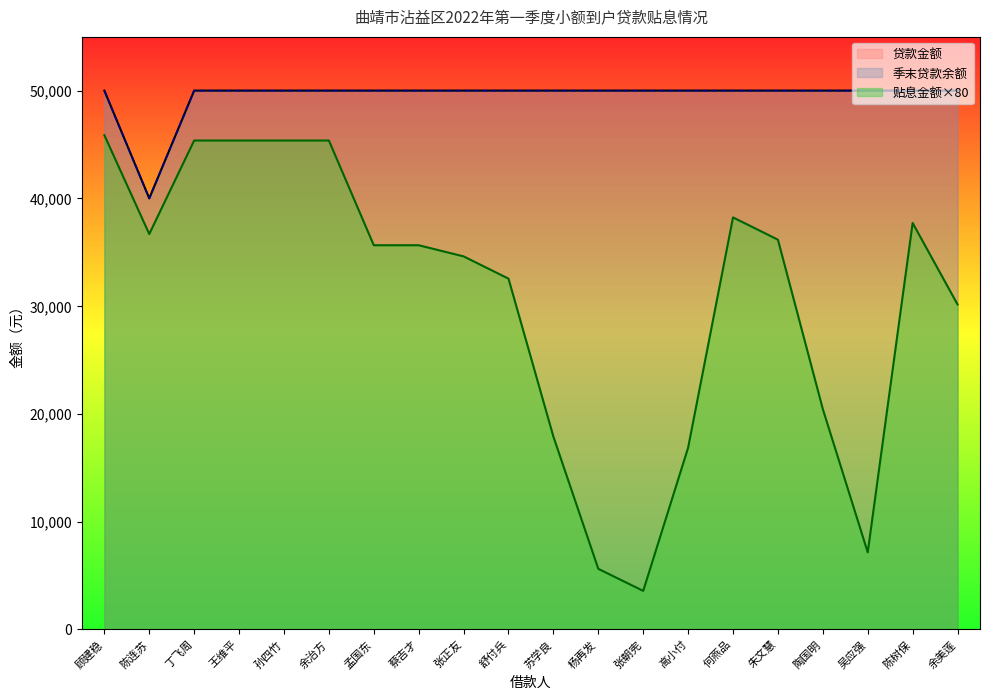

What is the sum of the 贷款金额 values at 陶国明 and 余治方?

100000.0